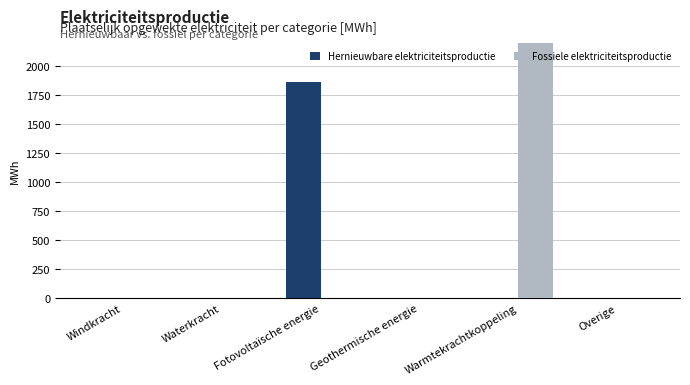

Reading left to right, extract all data points from this chart.

Hernieuwbare elektriciteitsproductie: 0.0	0.0	1865.3	0.0	0.0	0.0
Fossiele elektriciteitsproductie: 0.0	0.0	0.0	0.0	88128.0	0.0